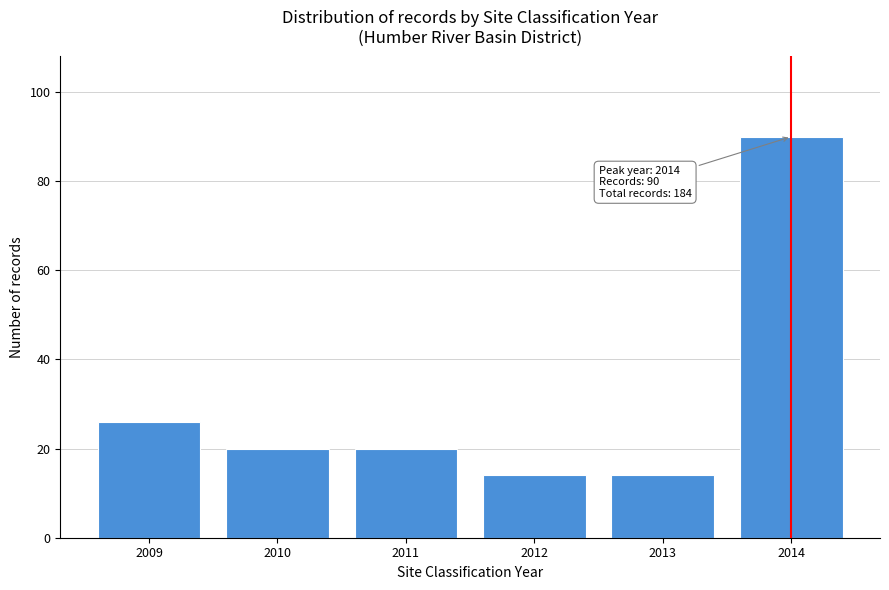

Reading right to left, transcribe all the data shown in this chart.

90	14	14	20	20	26